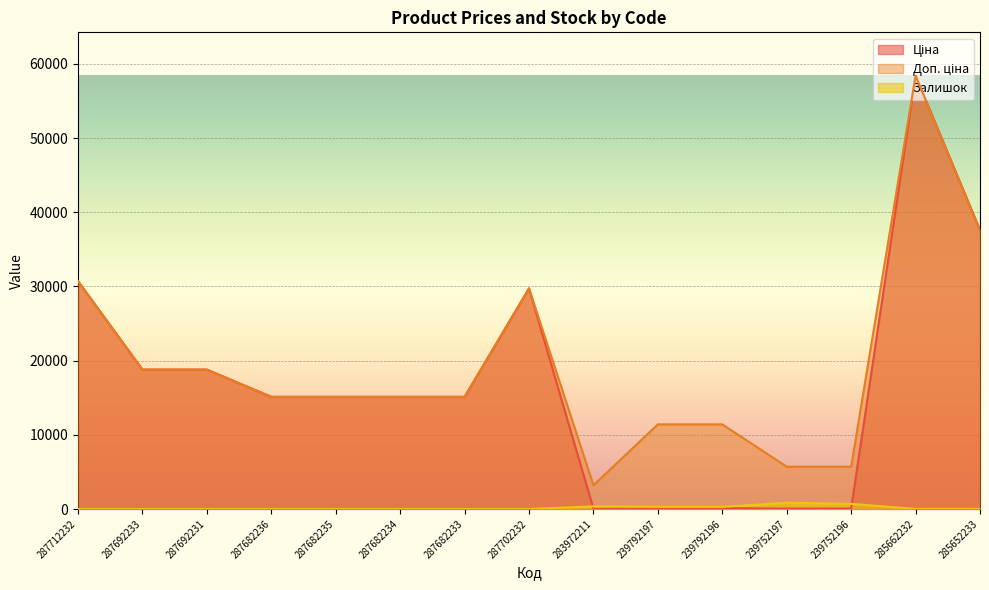

What is the label of the 1st point from the left?

287712232